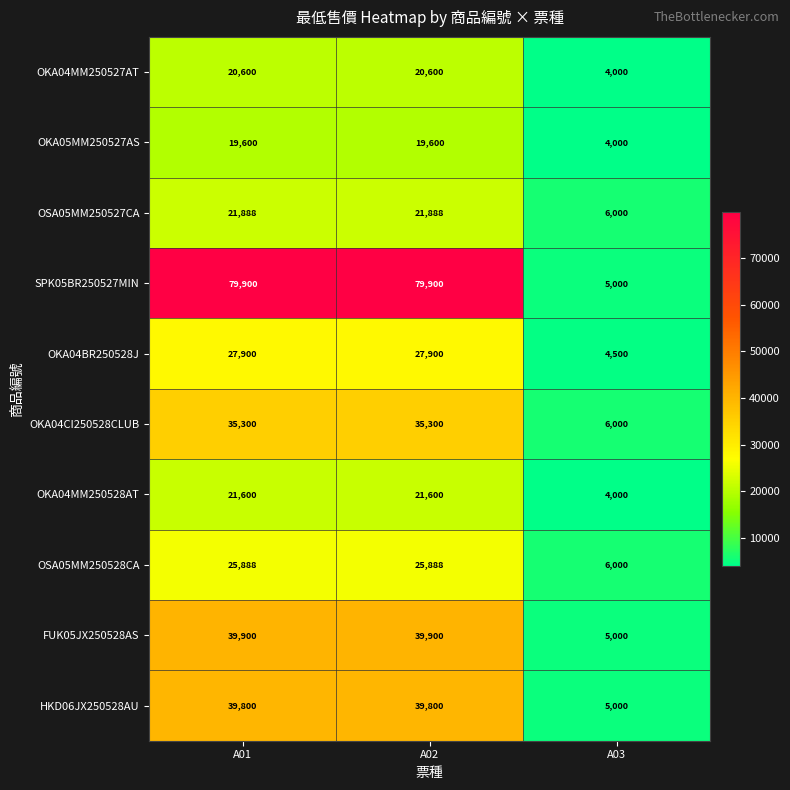

What is the difference between the SPK05BR250527MIN values at A03 and A02?

74900